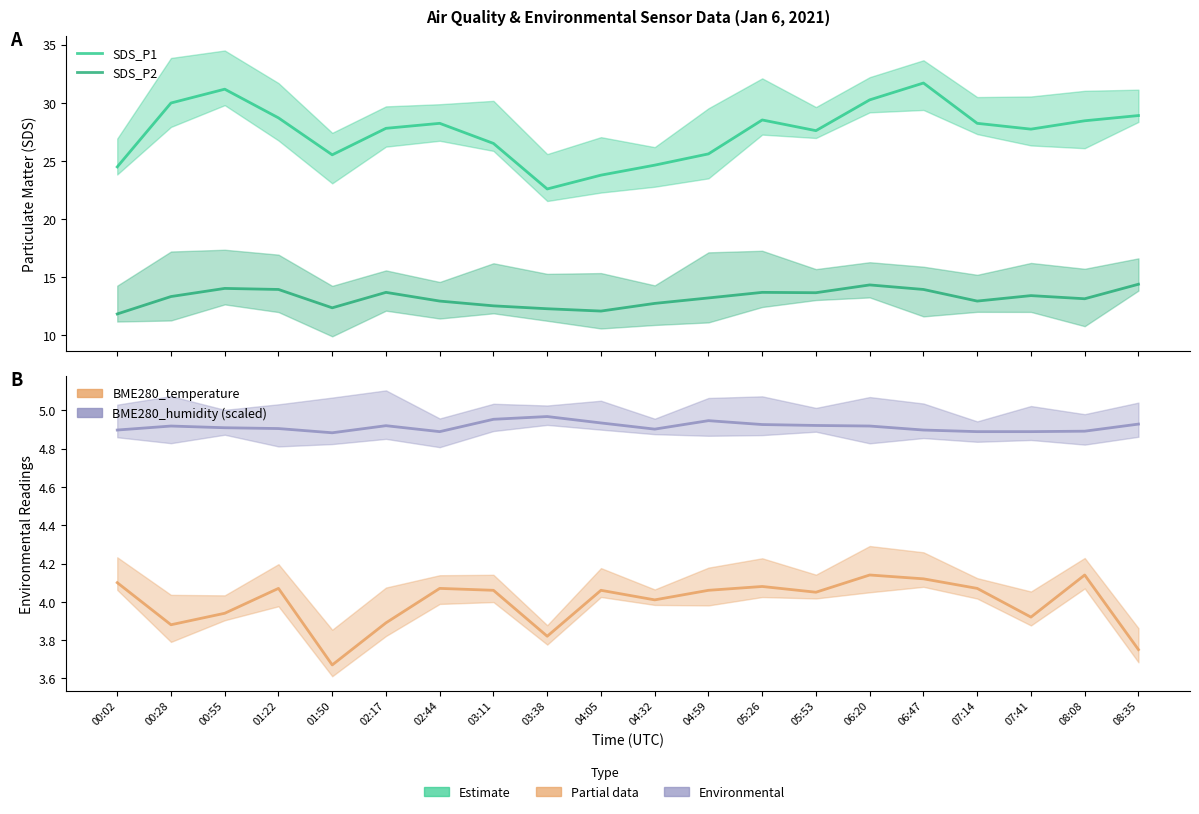

Reading left to right, list all the values displayed in this chart.

SDS_P1: 00:02=24.5	00:28=30.0	00:55=31.2	01:22=28.7	01:50=25.5	02:17=27.8	02:44=28.2	03:11=26.5	03:38=22.6	04:05=23.8	04:32=24.6	04:59=25.6	05:26=28.5	05:53=27.6	06:20=30.2	06:47=31.7	07:14=28.2	07:41=27.7	08:08=28.4	08:35=28.9
SDS_P2: 00:02=11.8	00:28=13.3	00:55=14.0	01:22=13.9	01:50=12.3	02:17=13.7	02:44=12.9	03:11=12.5	03:38=12.3	04:05=12.1	04:32=12.7	04:59=13.2	05:26=13.7	05:53=13.7	06:20=14.3	06:47=13.9	07:14=12.9	07:41=13.4	08:08=13.1	08:35=14.4
BME280_temperature: 00:02=4.1	00:28=3.9	00:55=3.9	01:22=4.1	01:50=3.7	02:17=3.9	02:44=4.1	03:11=4.1	03:38=3.8	04:05=4.1	04:32=4.0	04:59=4.1	05:26=4.1	05:53=4.0	06:20=4.1	06:47=4.1	07:14=4.1	07:41=3.9	08:08=4.1	08:35=3.8
BME280_humidity: 00:02=4.9	00:28=4.9	00:55=4.9	01:22=4.9	01:50=4.9	02:17=4.9	02:44=4.9	03:11=5.0	03:38=5.0	04:05=4.9	04:32=4.9	04:59=4.9	05:26=4.9	05:53=4.9	06:20=4.9	06:47=4.9	07:14=4.9	07:41=4.9	08:08=4.9	08:35=4.9